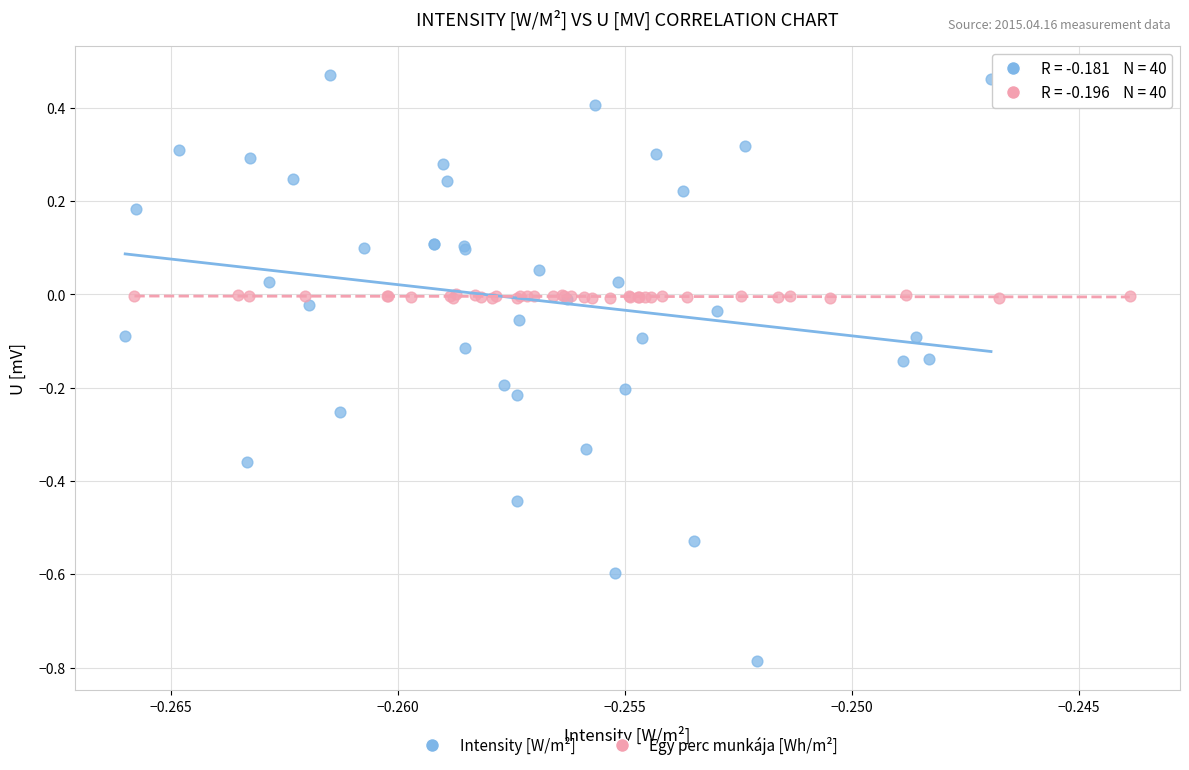

Which series reaches the minimum Y coordinate?

Intensity [W/m²]